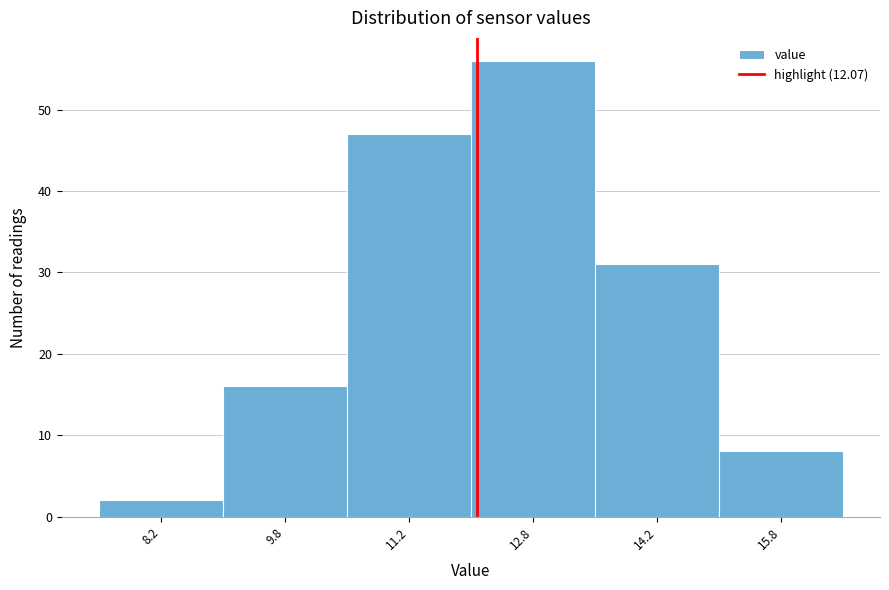

How tall is the bar that spans 9.0 to 10.5 on the x-axis? Neither the bar edges nor the heights are printed on the chart, so give them approximately, as read against the axes.

16